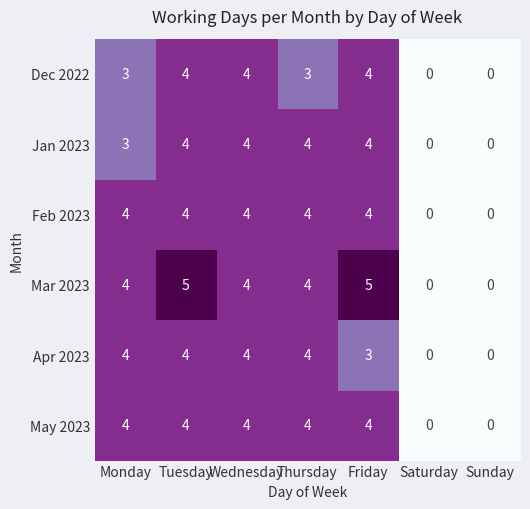

What is the difference between the maximum and second lowest values in the Jan 2023 series?

4